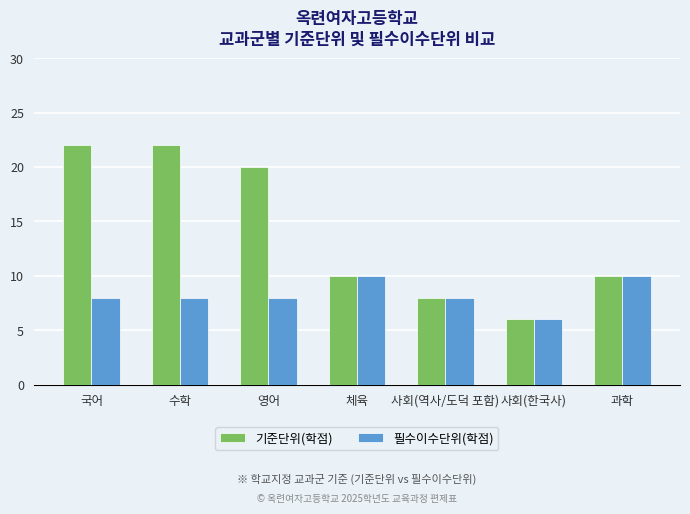

What is the average value of the 기준단위(학점) series?

14